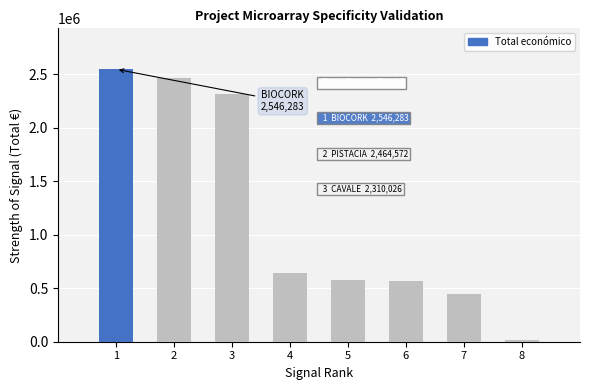

What is the difference between the second highest and second lowest values?

2015078